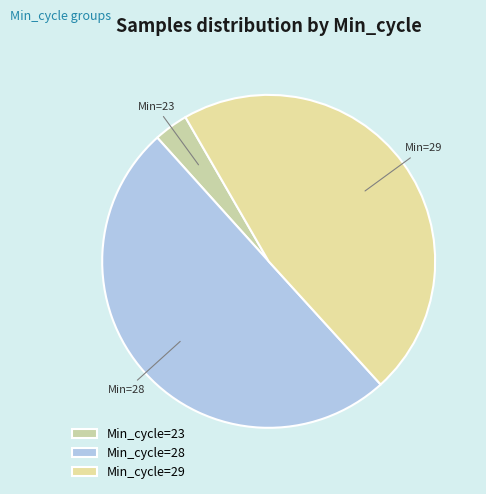

Rank the categories by value from highest to lowest.

Min_cycle=28, Min_cycle=29, Min_cycle=23